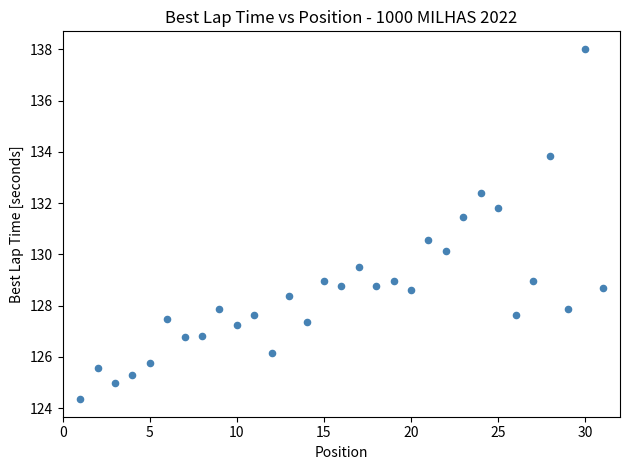

What is the range of X values (max minus min)?

30.0